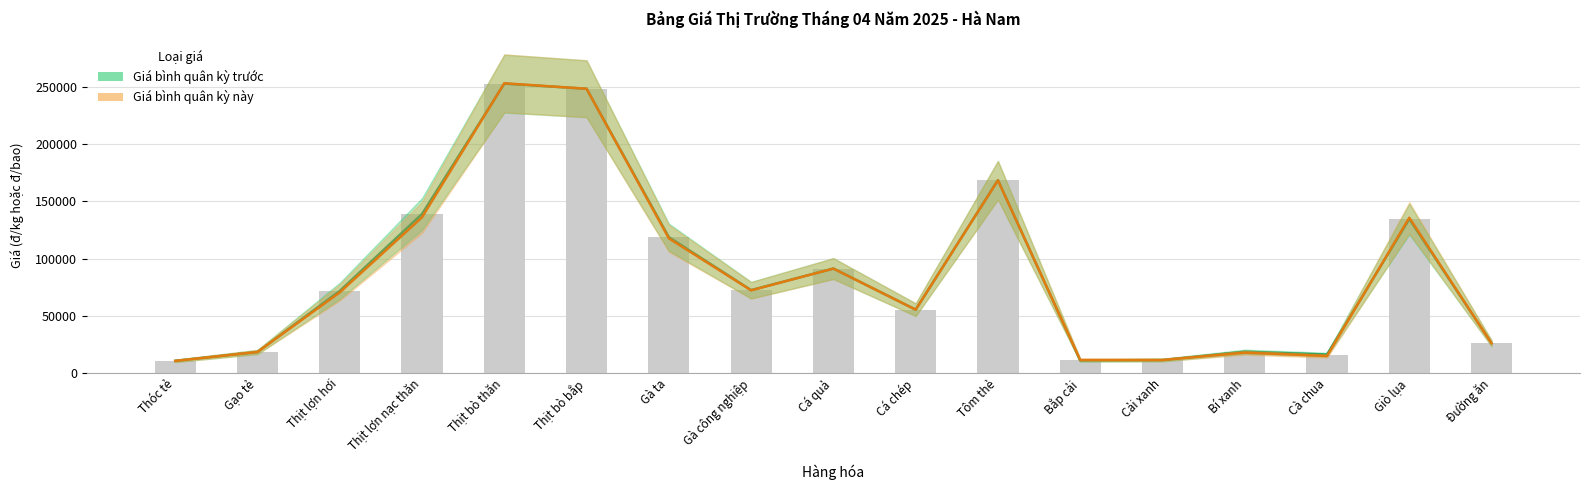

The Giá bình quân kỳ trước series shows 4218 at Cà chua. True or false?

False